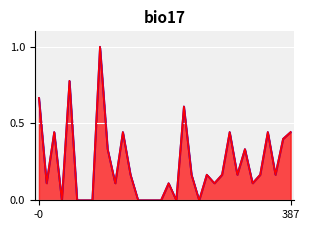

True or false: massa_rijklaar has more than 1 points higher than both neighbors.

True